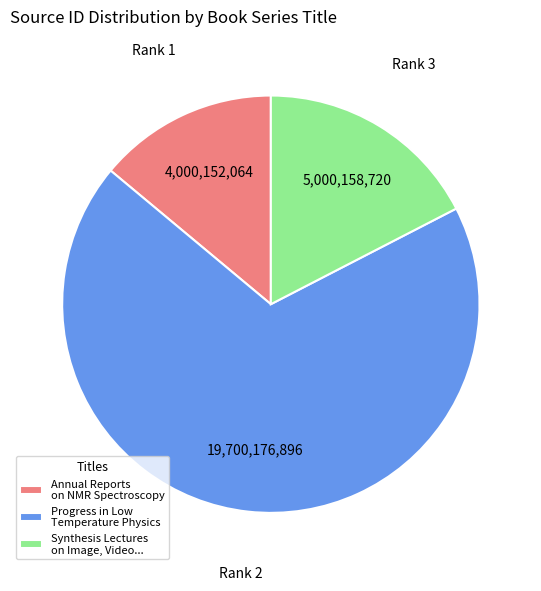

Does any single category account for the majority?

Yes